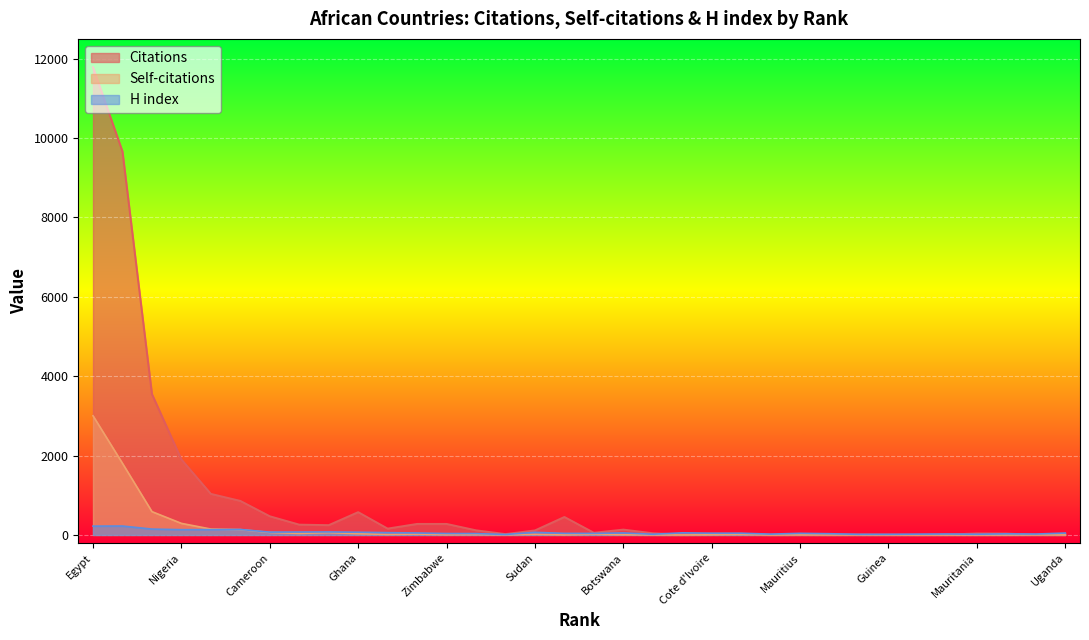

Does the chart display data point markers on the line(s)?

No